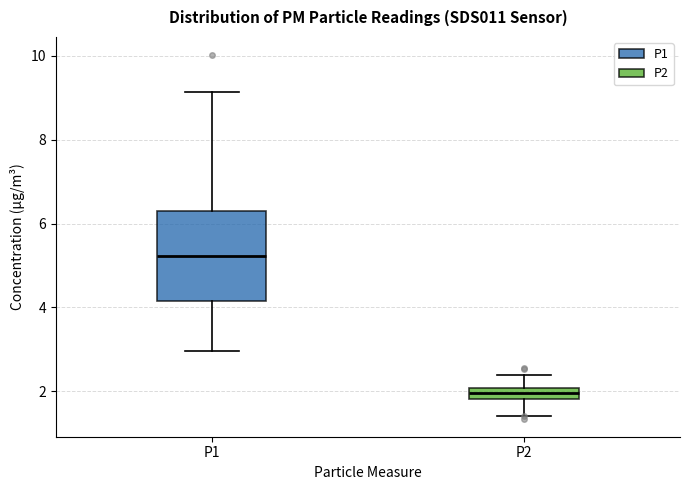

Where does the upper whisker of the box for P2 end on the y-axis? The values are not printed on the chart, so give them approximately, as read against the axis.

2.4